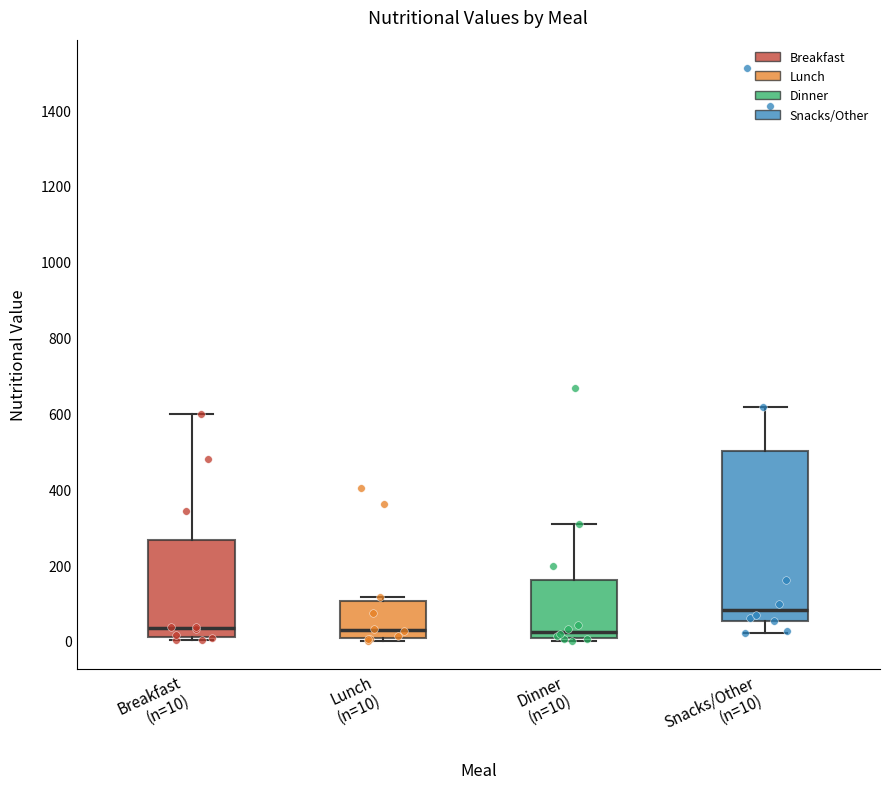

Reading left to right, read every box against the y-axis: the position of its median line, the range the box covers, and the ends of its whiskers. The values are not printed on the chart, so give them approximately, as read against the axis.

Breakfast (n=10): median 40, box 20 to 260, whiskers 0 to 600
Lunch (n=10): median 20, box 0 to 100, whiskers 0 to 120
Dinner (n=10): median 20, box 0 to 160, whiskers 0 (just below the box's lower edge) to 300
Snacks/Other (n=10): median 80, box 60 to 500, whiskers 20 to 620